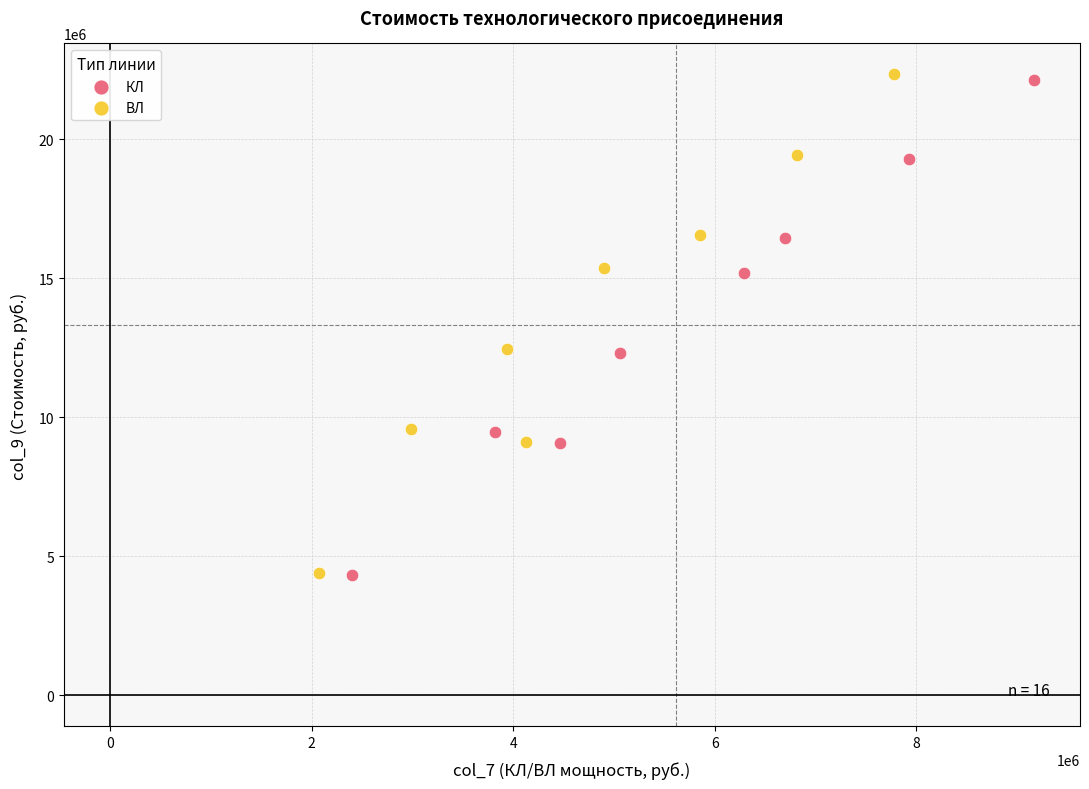

Which series has the widest spread of Y values?

ВЛ